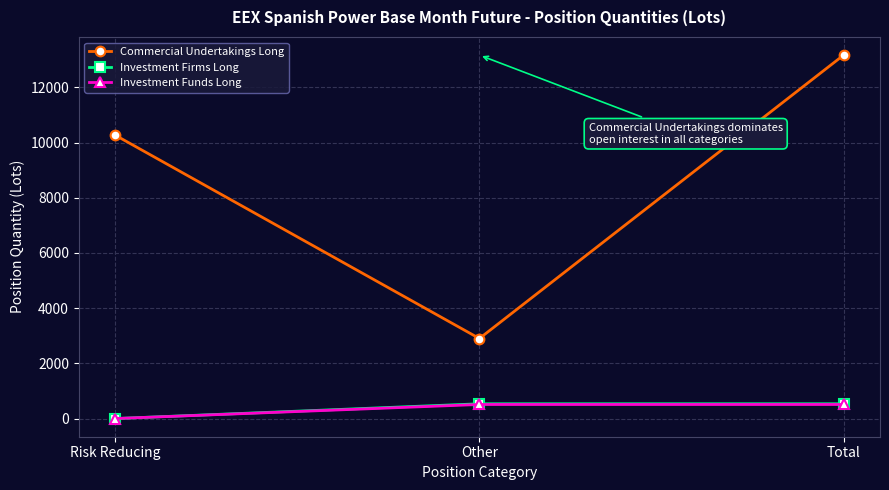

Which series has the largest range (max minus min)?

Commercial Undertakings Long